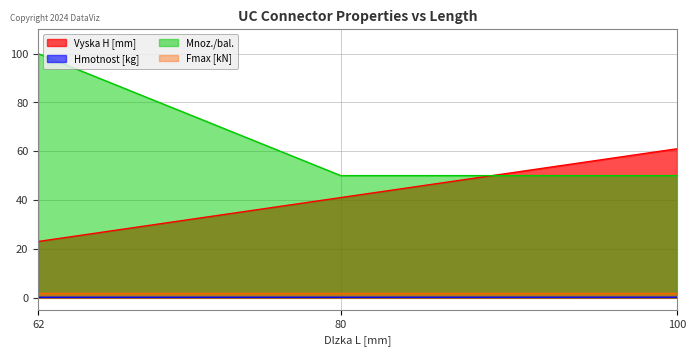

At which label is Vyska H [mm] closest to 42?

80